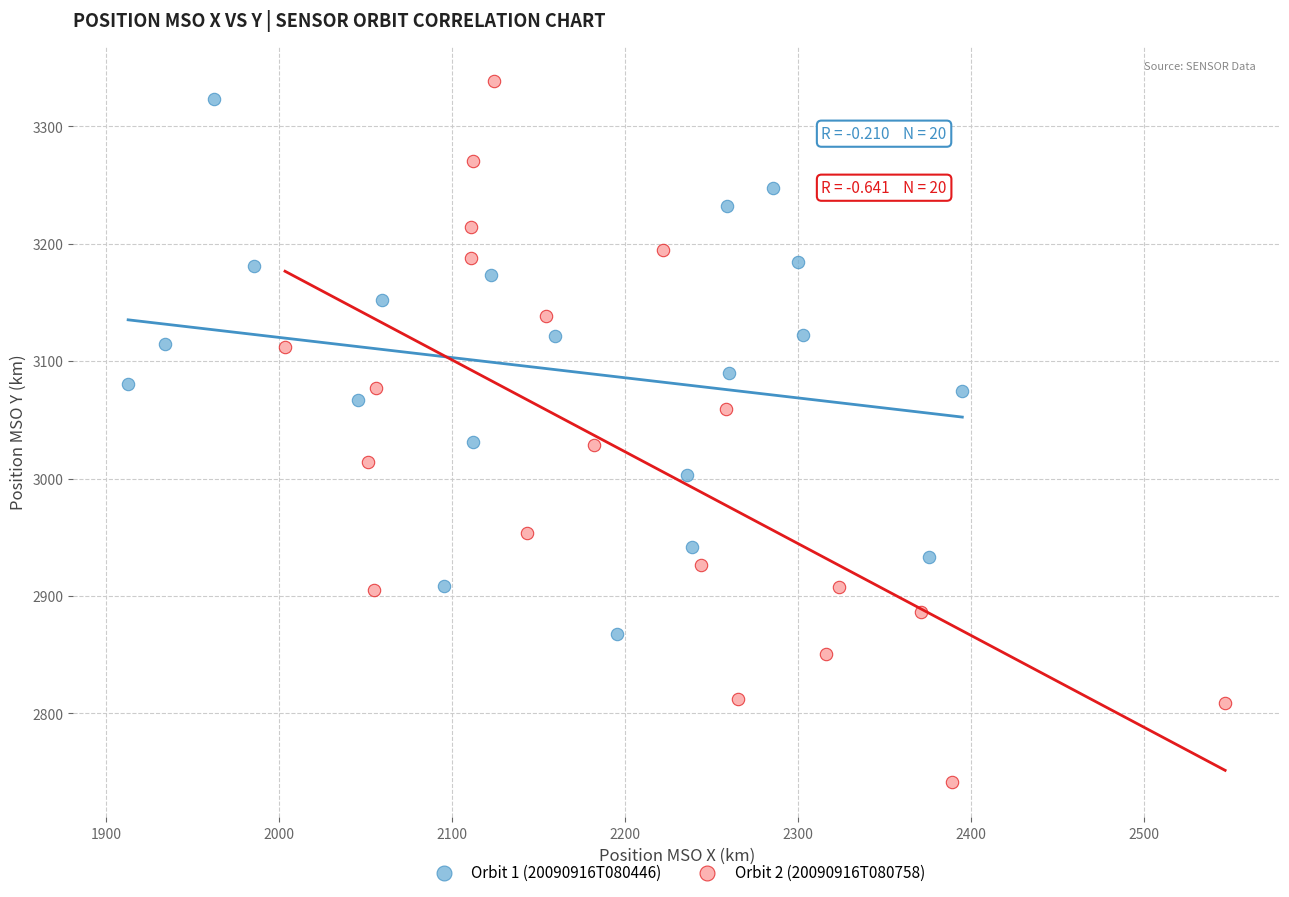

Which series has the widest spread of Y values?

Orbit 2 (20090916T080758)